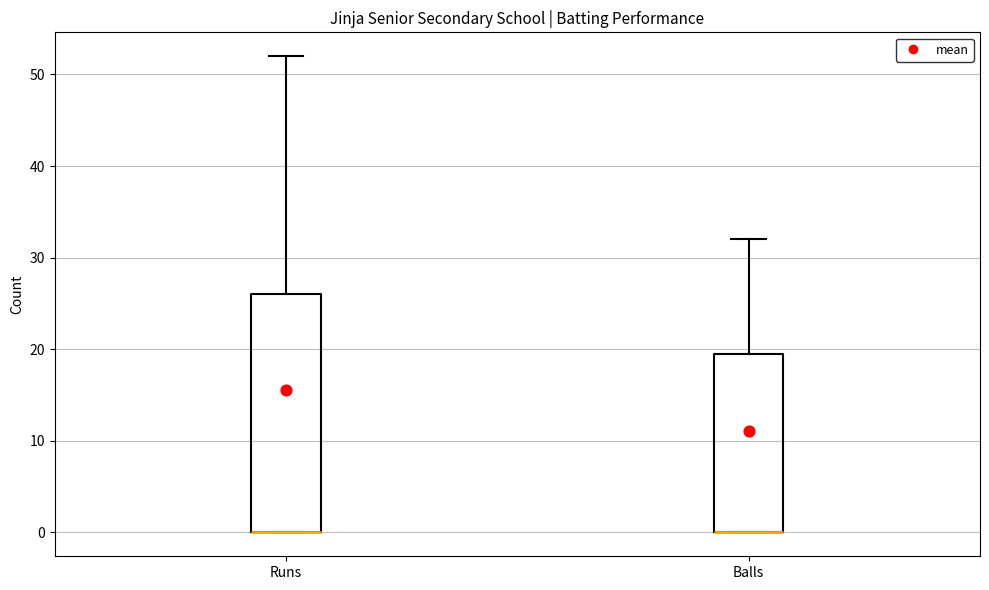

Where does the upper whisker of the box for Balls end on the y-axis? The values are not printed on the chart, so give them approximately, as read against the axis.

32